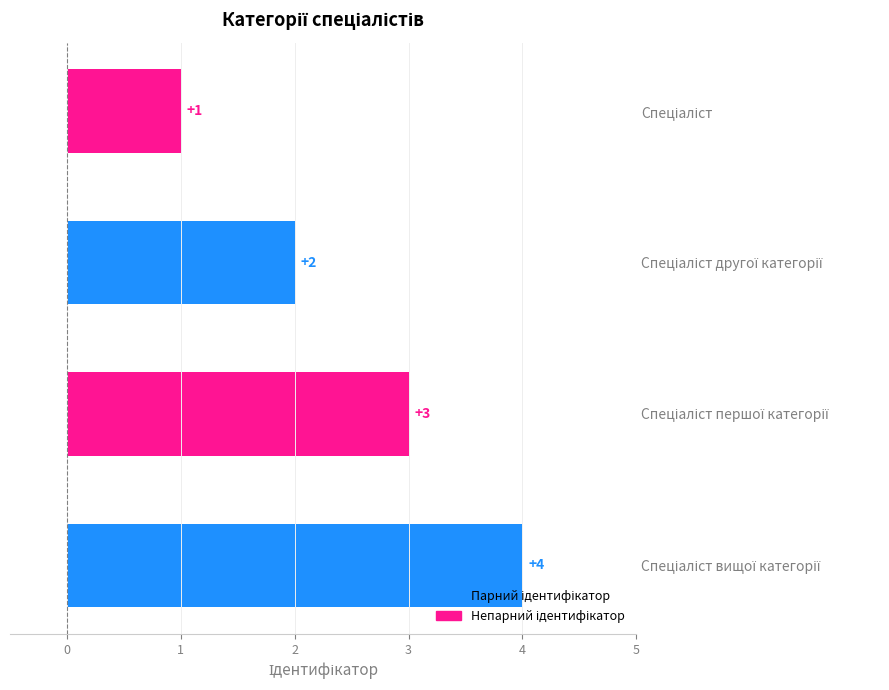

What is the sum of all values?

10